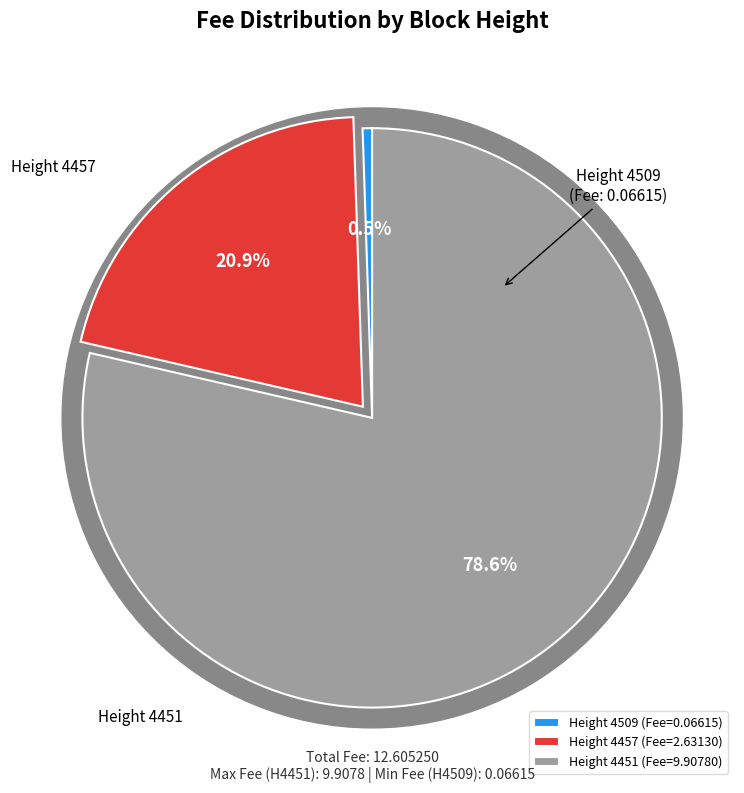

To the nearest percent, what is the combined percentage of 4509 and 4457?

21%